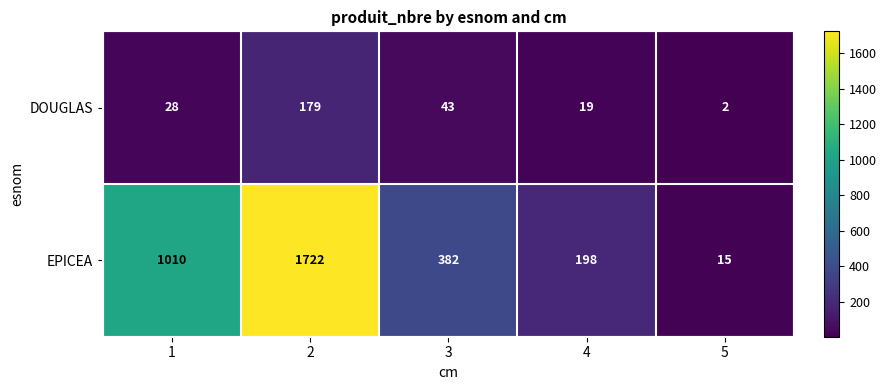

How many data points does each series have?

5